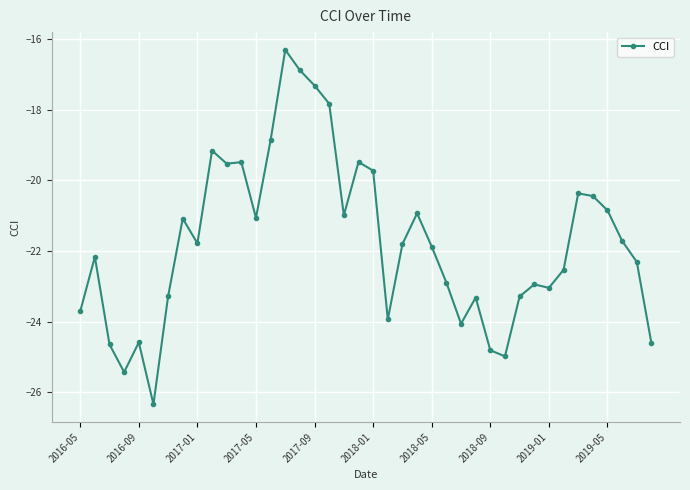

What is the maximum value shown in the chart?

-16.3